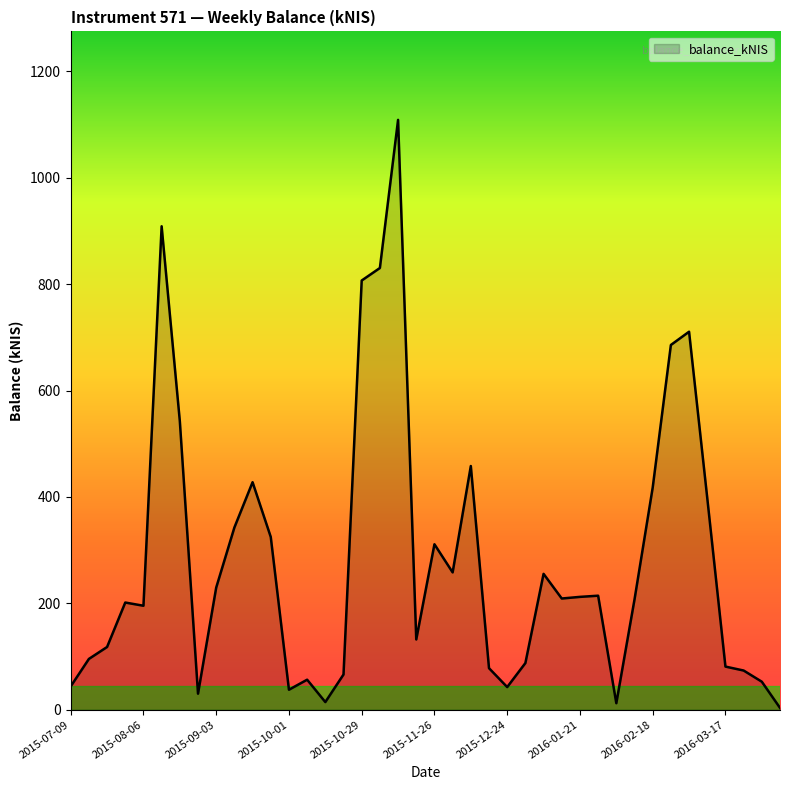

What is the maximum value shown in the chart?

1109.0